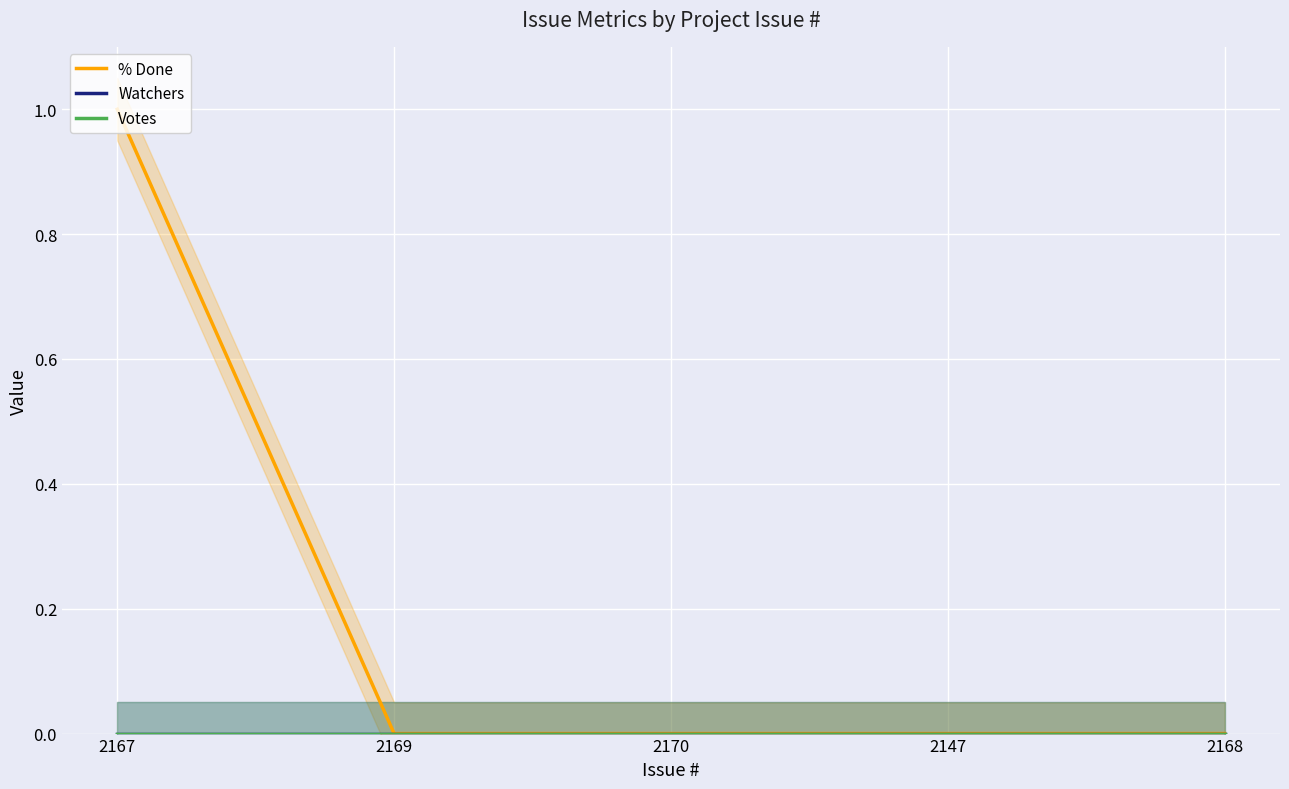

Count the % Done values in the range 0 to 1.

5